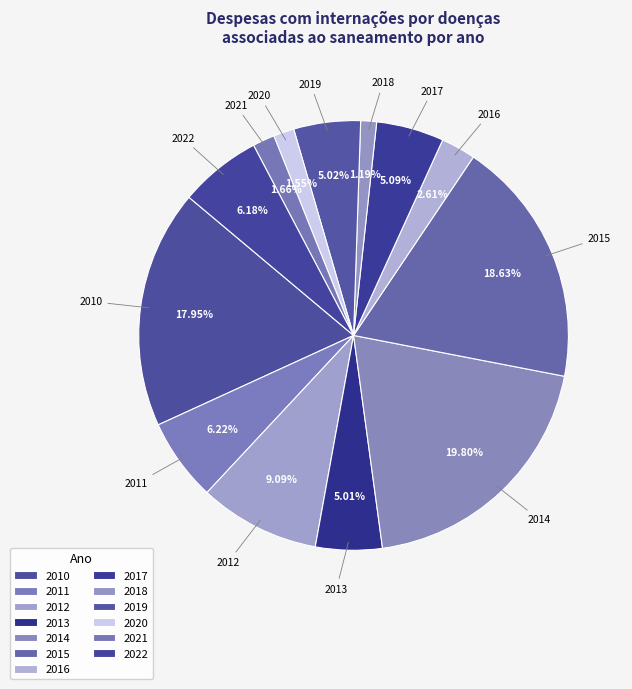

How many slices are in this pie chart?

13